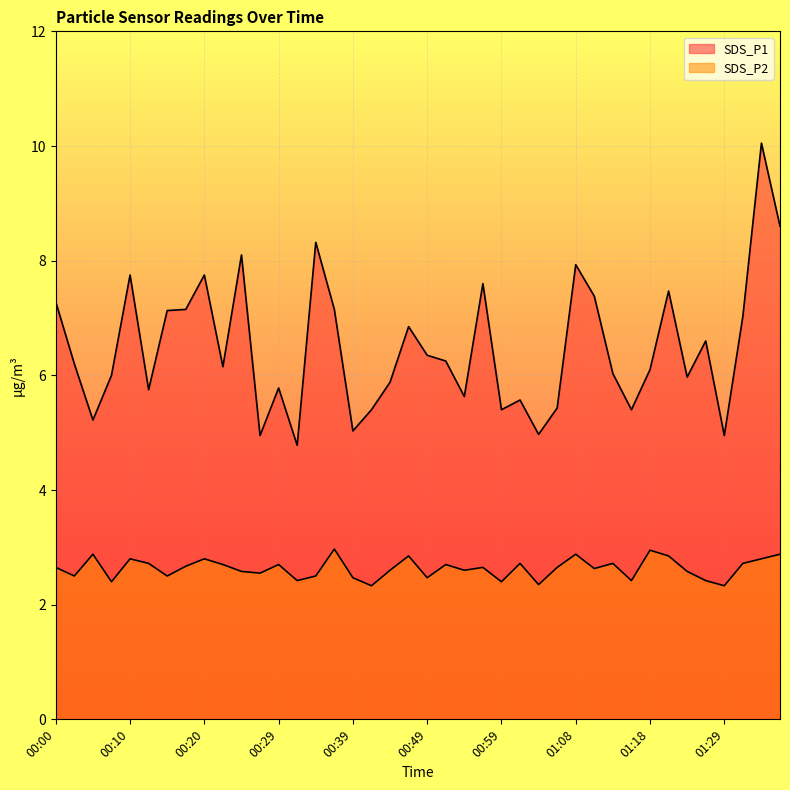

True or false: SDS_P1 and SDS_P2 cross at least once.

False